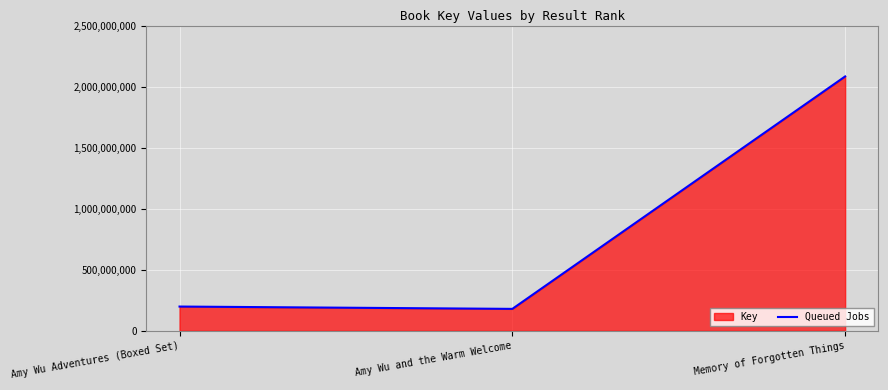

List the labels in order of value, largest first.

Memory of Forgotten Things, Amy Wu Adventures (Boxed Set), Amy Wu and the Warm Welcome